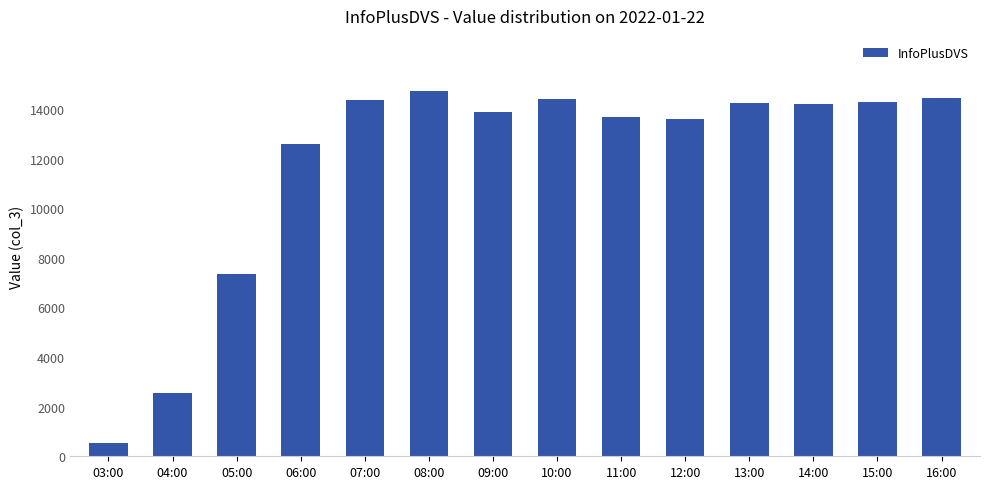

Between 04:00 and 09:00, which is larger?

09:00